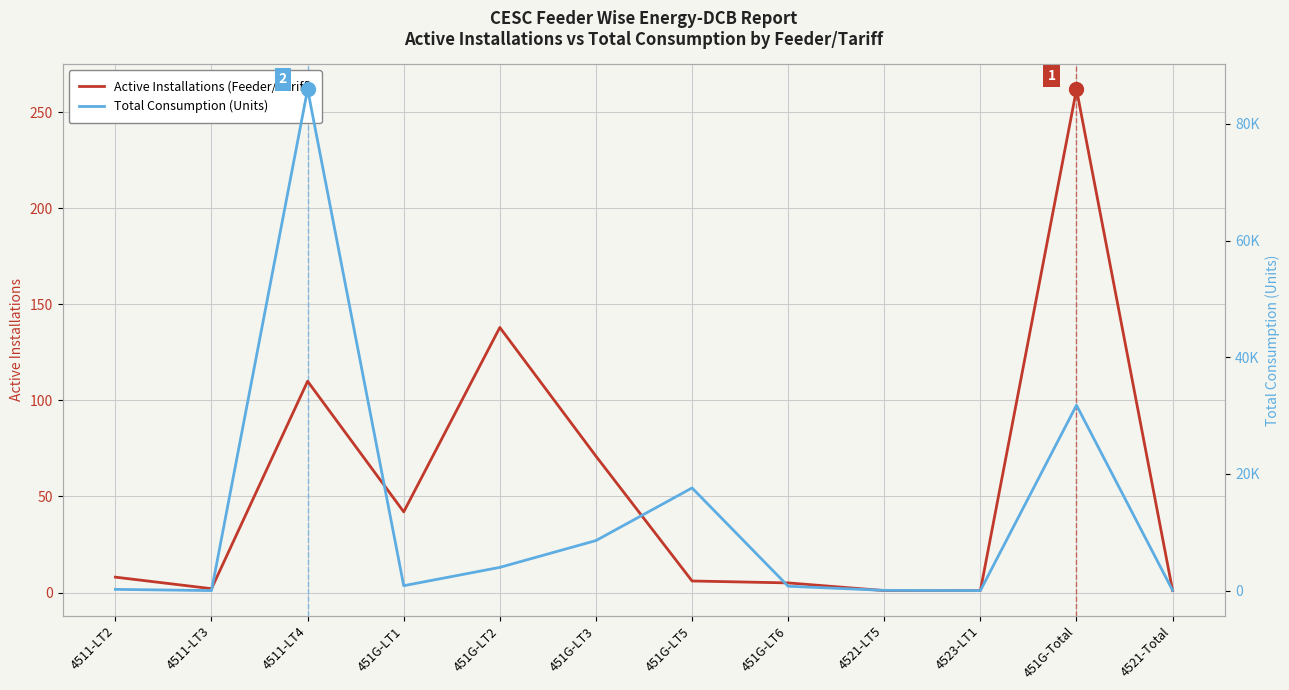

At which category does Active Installations (Feeder/Tariff) reach its first local valley?

4511-LT3